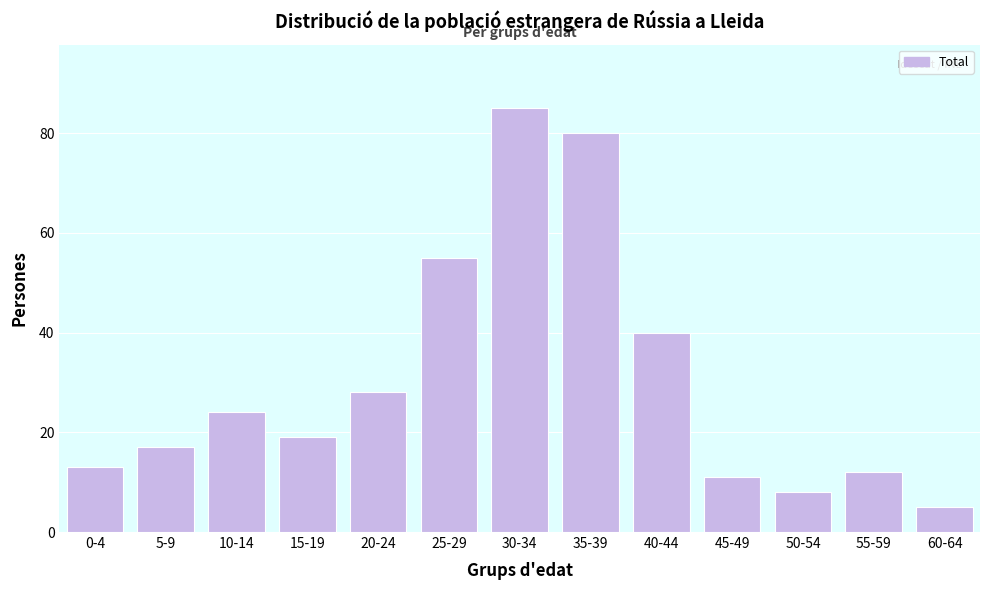

Reading right to left, extract all data points from this chart.

5	12	8	11	40	80	85	55	28	19	24	17	13